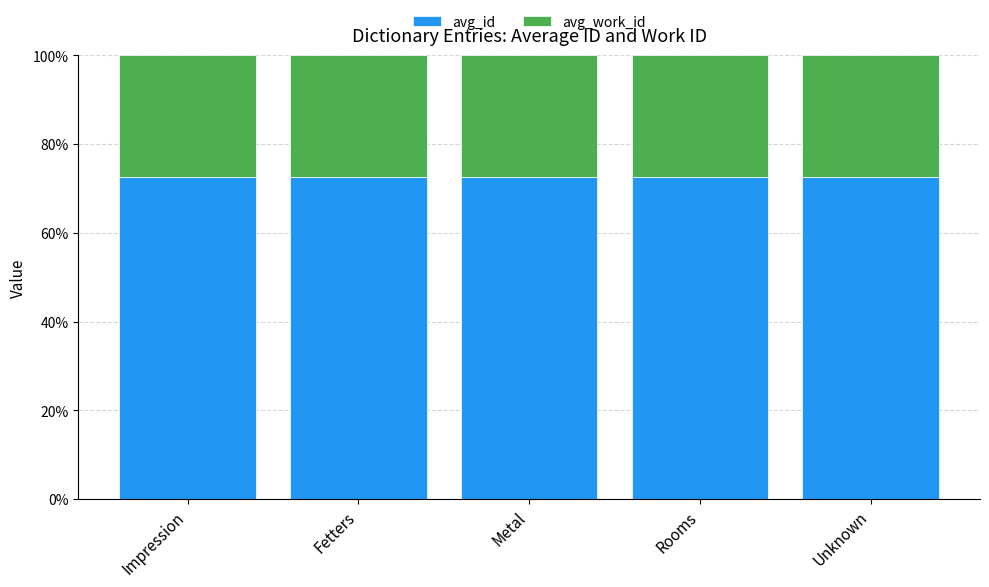

What are all the series names shown in the legend?

avg_id, avg_work_id